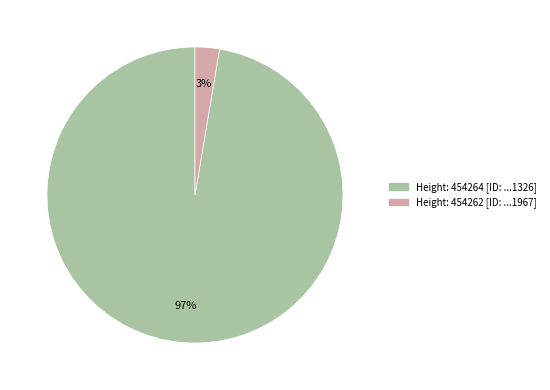

To the nearest percent, what is the average slice percentage?

50%